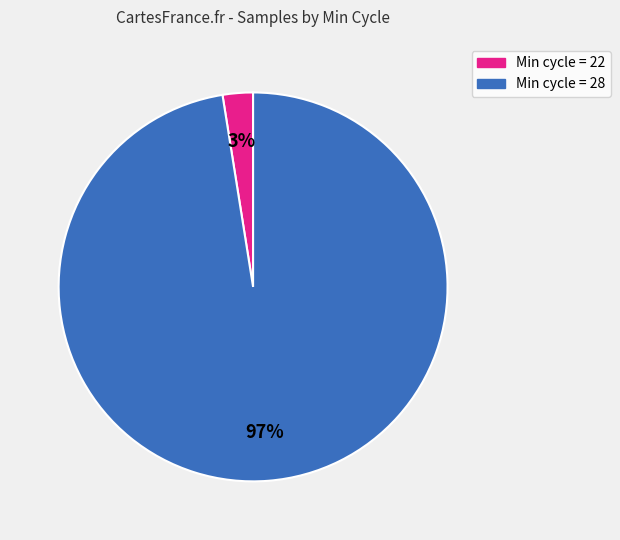

True or false: Min cycle = 28 accounts for 97% of the total.

True